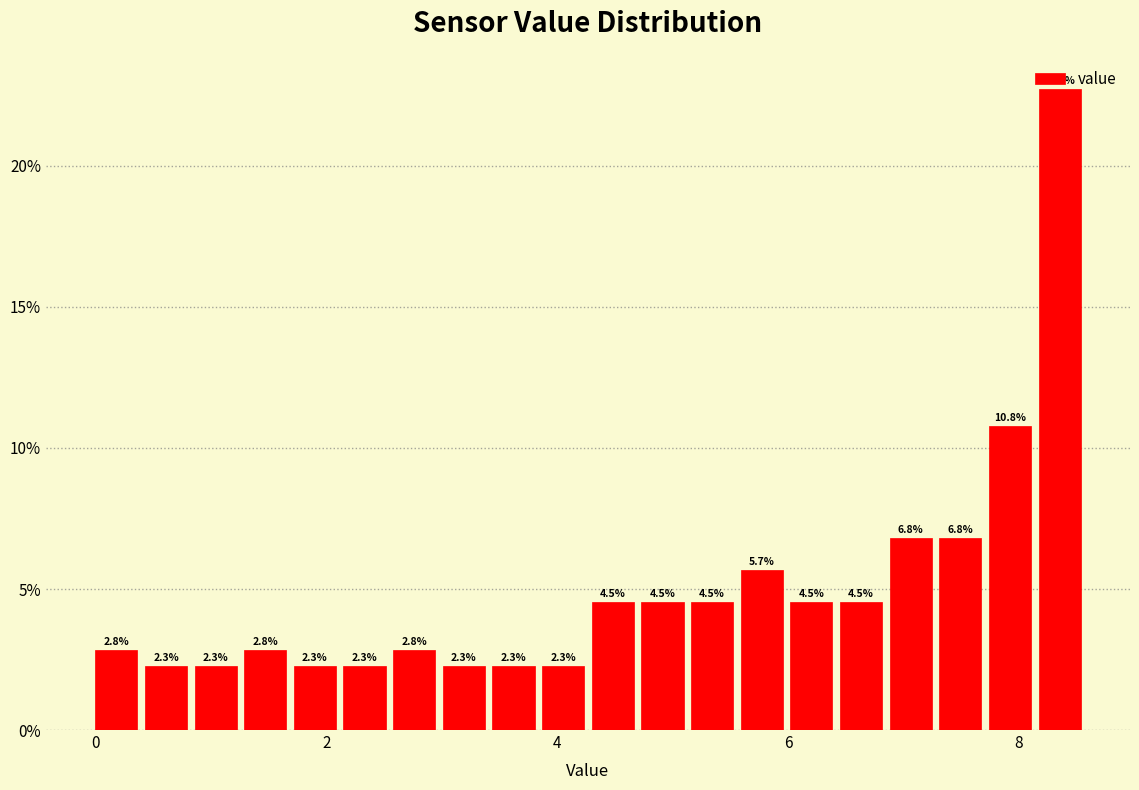

Read against the x-axis, roughly where is the centre of the tallest bar?

8.4